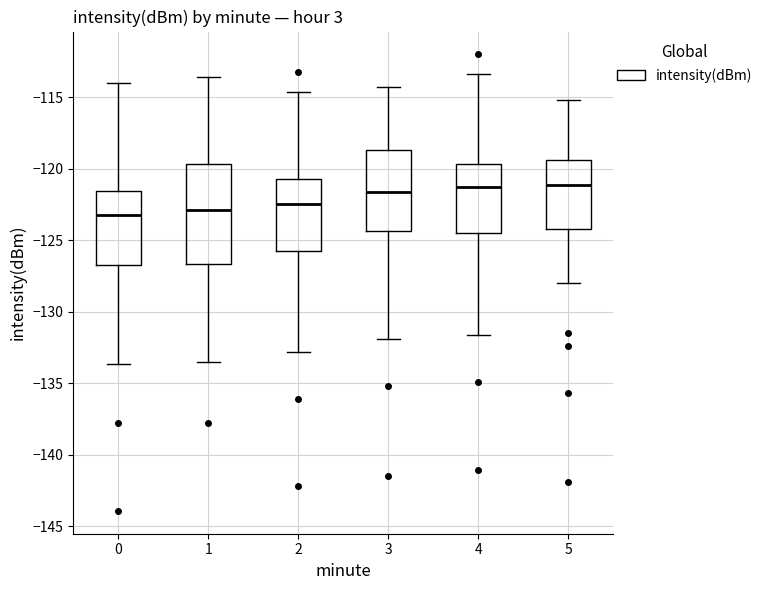

Reading left to right, read every box against the y-axis: the position of its median line, the range the box covers, and the ends of its whiskers. The values are not printed on the chart, so give them approximately, as read against the axis.

0: median -123.5, box -126.5 to -121.5, whiskers -133.5 to -114.0
1: median -123.0, box -126.5 to -119.5, whiskers -133.5 to -113.5
2: median -122.5, box -125.5 to -120.5, whiskers -133.0 to -114.5
3: median -121.5, box -124.5 to -118.5, whiskers -132.0 to -114.5
4: median -121.5, box -124.5 to -119.5, whiskers -131.5 to -113.5
5: median -121.0, box -124.0 to -119.5, whiskers -128.0 to -115.0